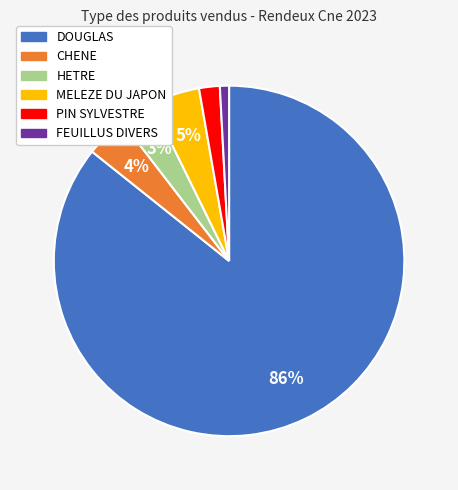

Which slice represents more than half of the pie?

DOUGLAS